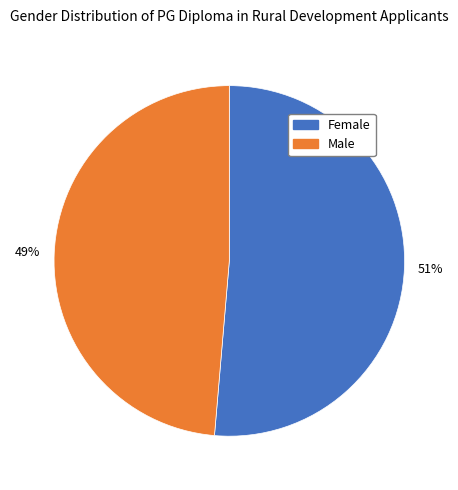

What percentage is the Male slice, to the nearest percent?

49%